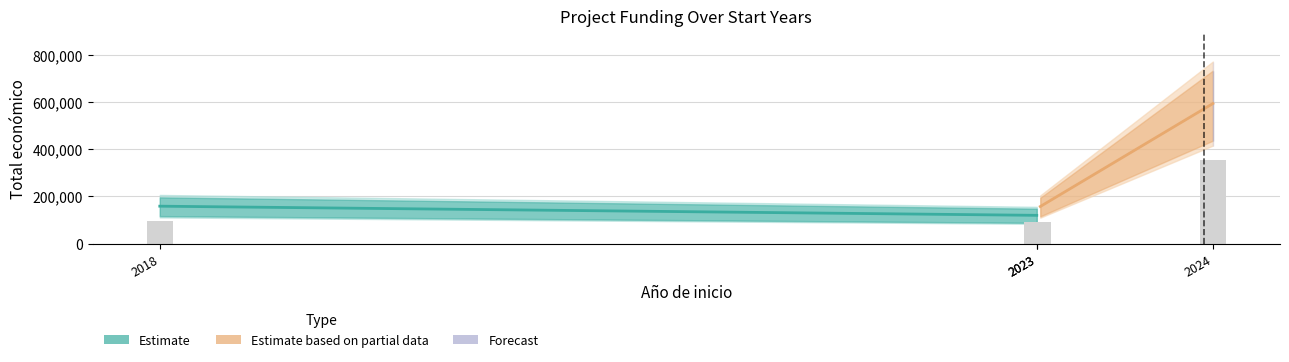

Reading right to left, transcribe all the data shown in this chart.

593715	150000	120000	158820